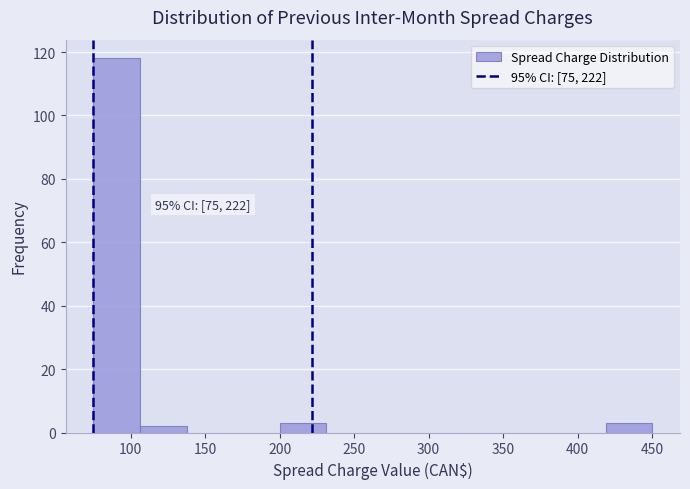

Over which range of the x-axis is the bar tallest?

75 to 105